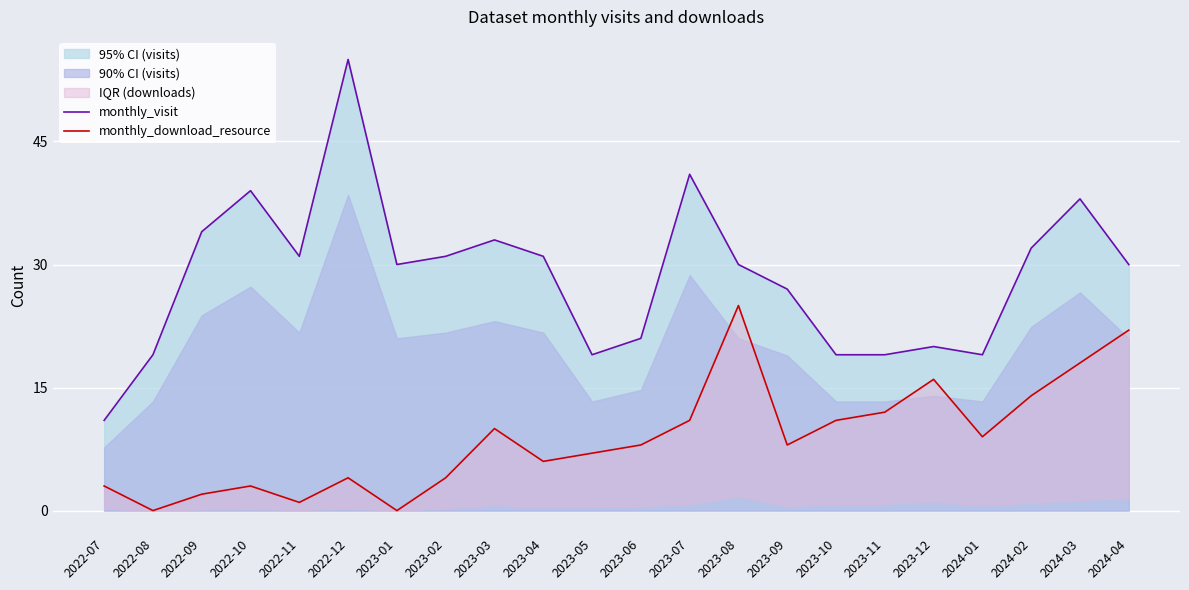

Reading right to left, extract all data points from this chart.

monthly_visit: 2024-04=30	2024-03=38	2024-02=32	2024-01=19	2023-12=20	2023-11=19	2023-10=19	2023-09=27	2023-08=30	2023-07=41	2023-06=21	2023-05=19	2023-04=31	2023-03=33	2023-02=31	2023-01=30	2022-12=55	2022-11=31	2022-10=39	2022-09=34	2022-08=19	2022-07=11
monthly_download_resource: 2024-04=22	2024-03=18	2024-02=14	2024-01=9	2023-12=16	2023-11=12	2023-10=11	2023-09=8	2023-08=25	2023-07=11	2023-06=8	2023-05=7	2023-04=6	2023-03=10	2023-02=4	2023-01=0	2022-12=4	2022-11=1	2022-10=3	2022-09=2	2022-08=0	2022-07=3